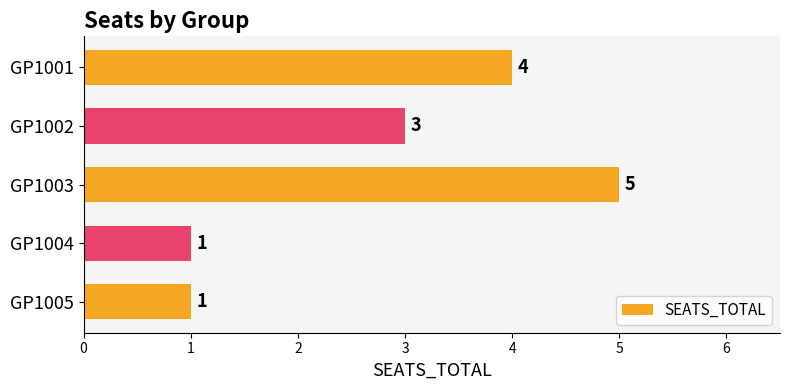

What is the sum of all values?

14